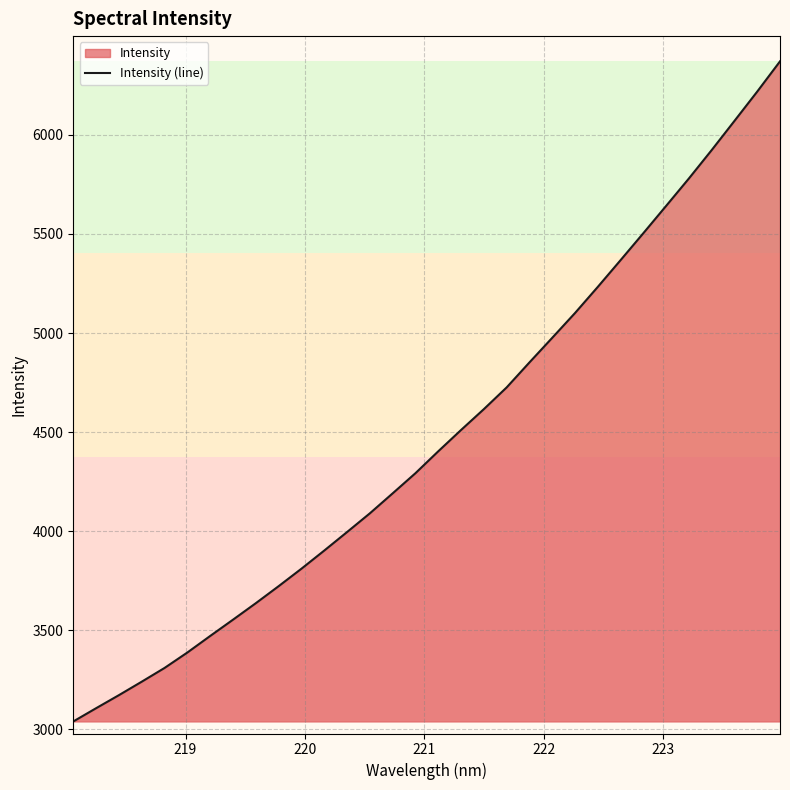

What is the difference between the maximum and minimum values?

3332.6